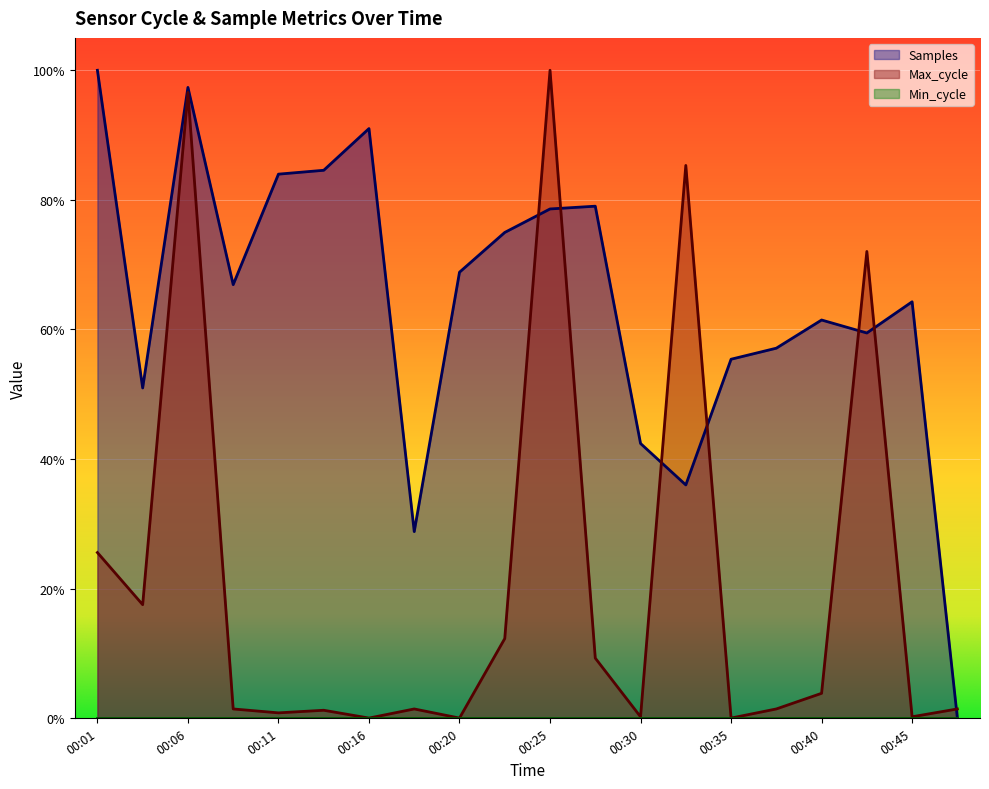

The value of Samples at 00:45 is 0.6. True or false?

True